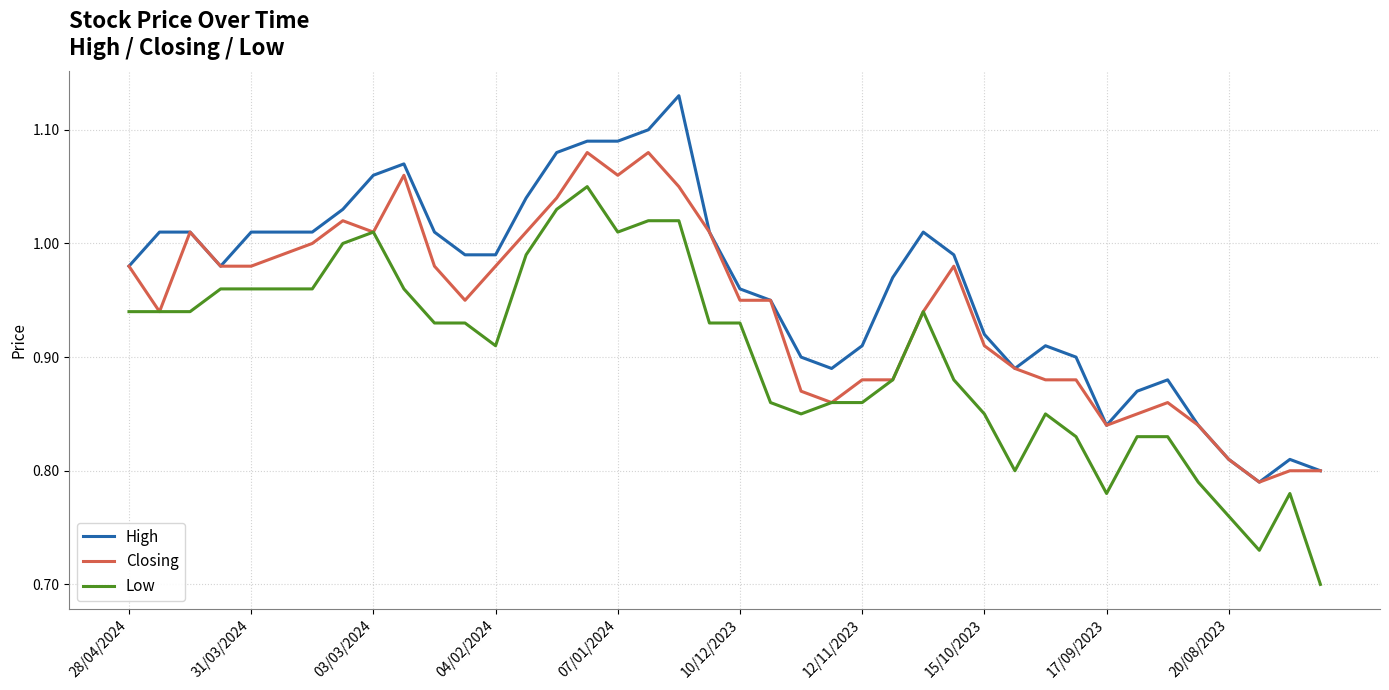

True or false: High and Low intersect in this chart.

False